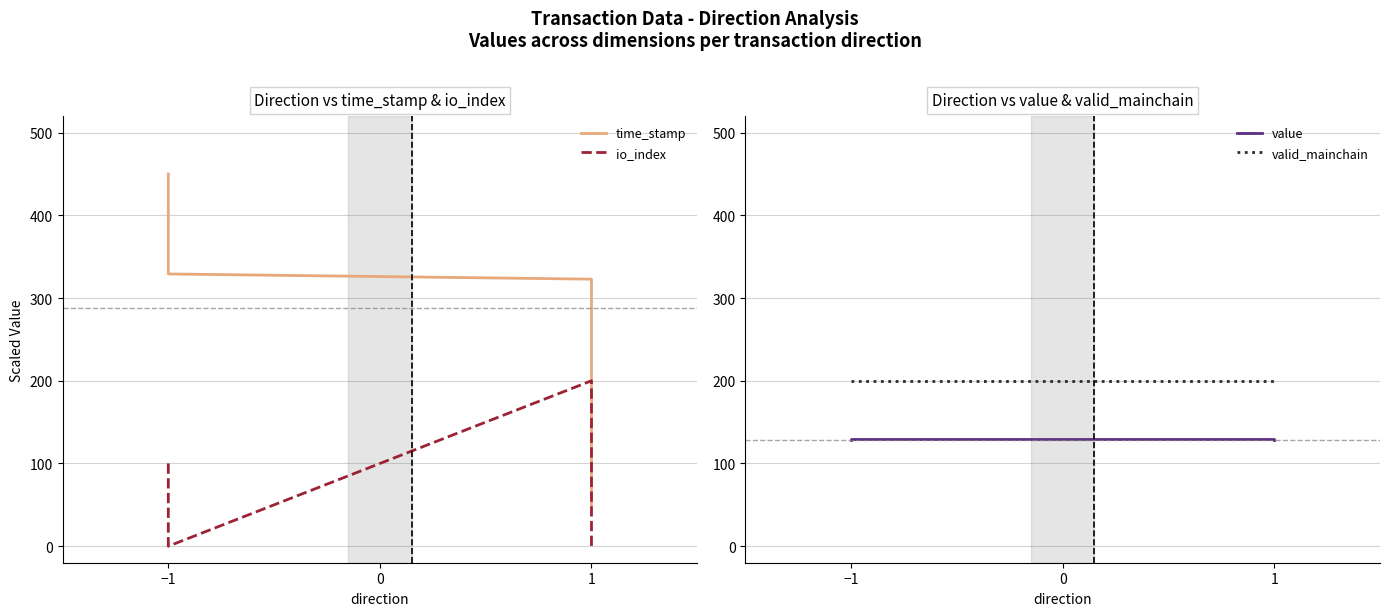

Where does the io_index series first go above 100?

1